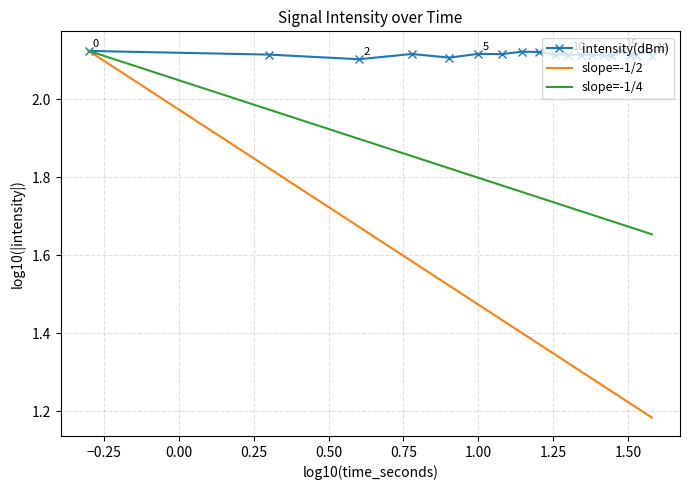

True or false: intensity(dBm) has more than 2 points higher than both neighbors.

True